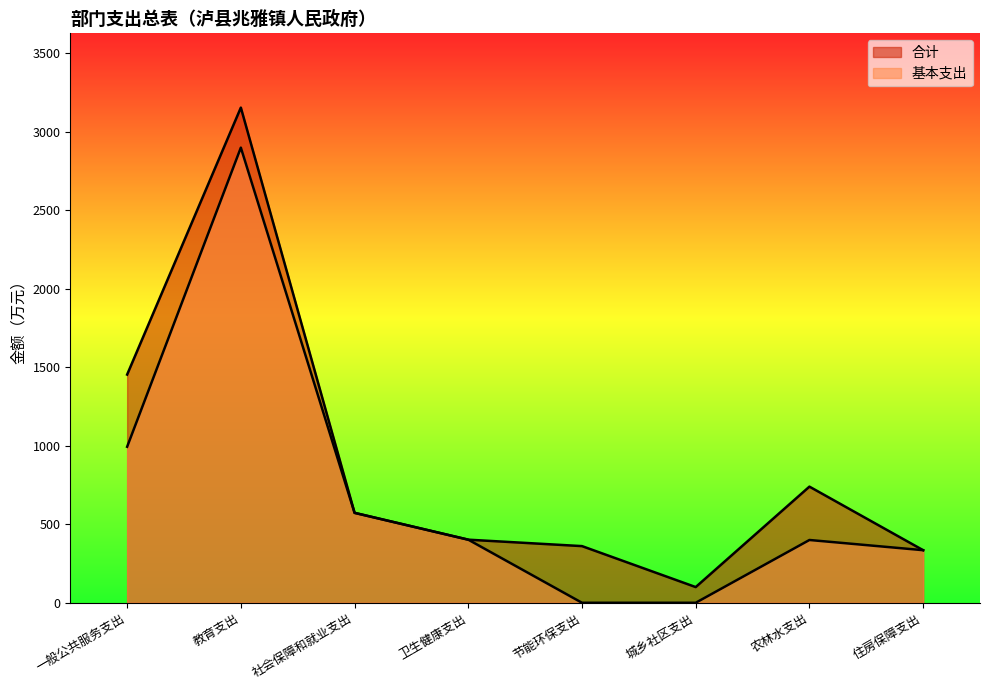

How many lines are shown in the chart?

2